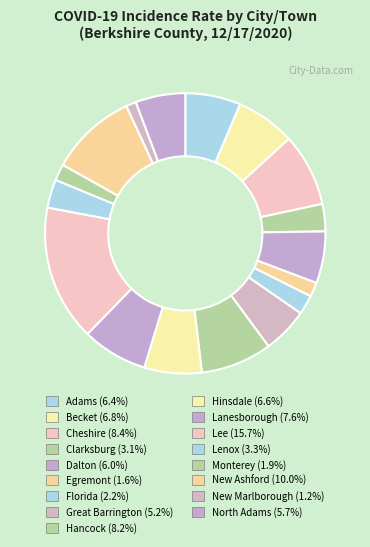

What is the largest slice in the pie chart?

Lee